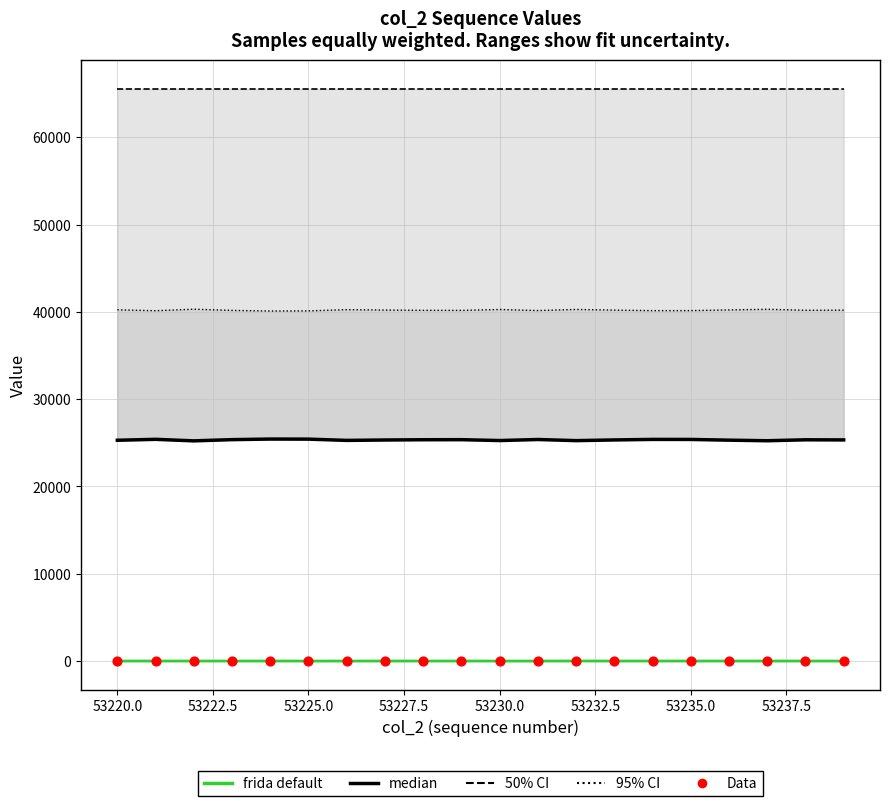

Which series has the largest total across all categories?

50% CI